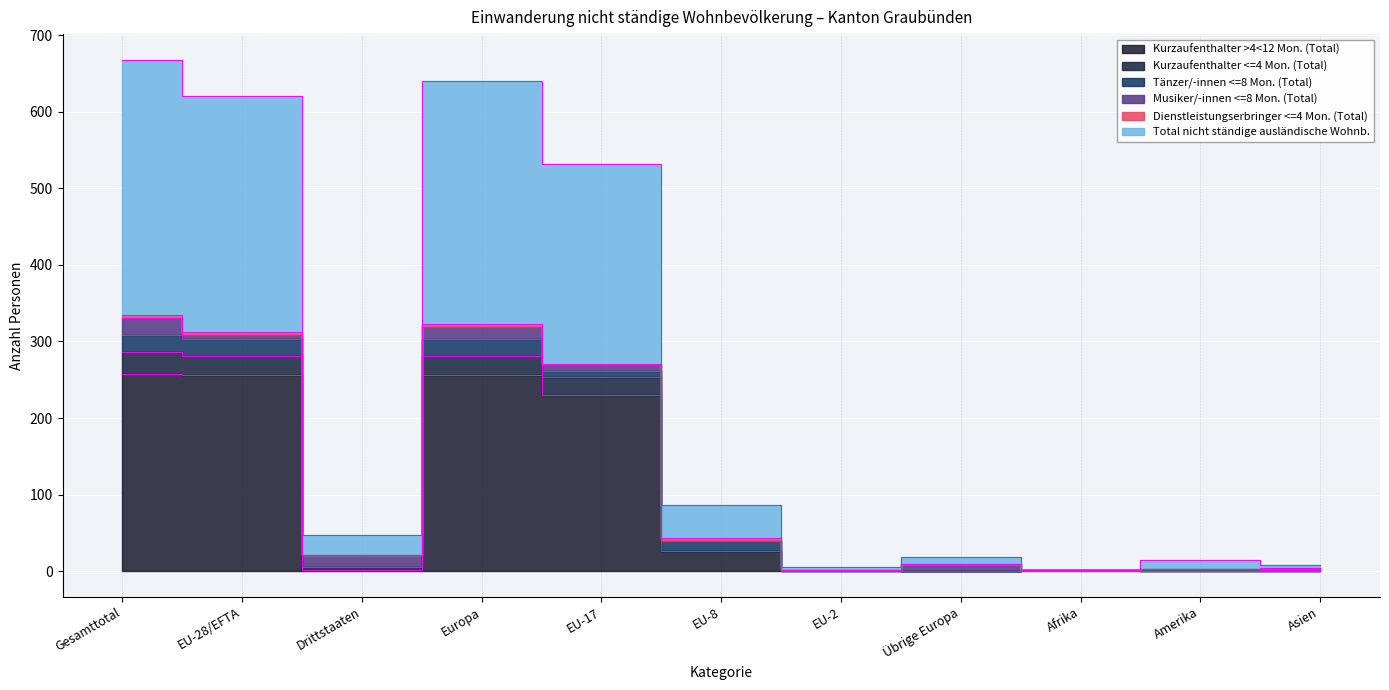

Where is Total nicht ständige ausländische Wohnb. nearest to the value 167?

EU-17